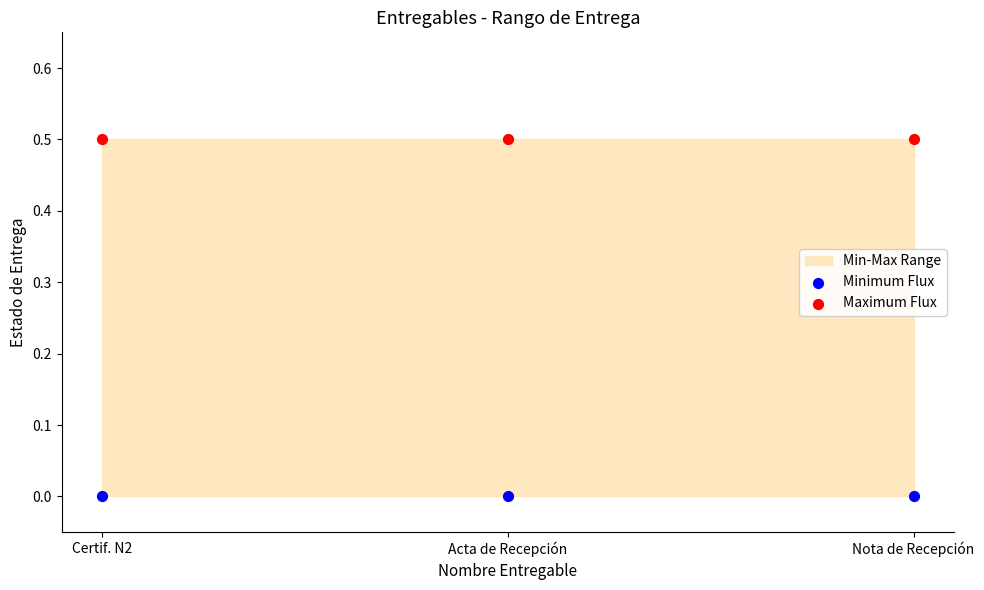

Which series contains the lowest Y value?

Minimum Flux